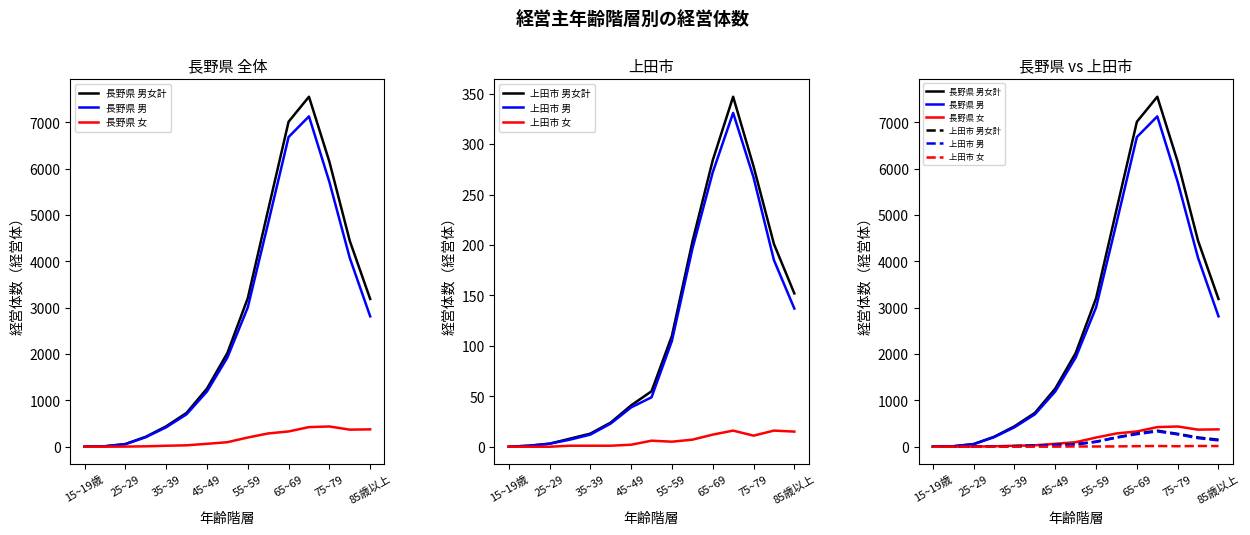

True or false: 長野県 女 has more than 2 points higher than both neighbors.

False